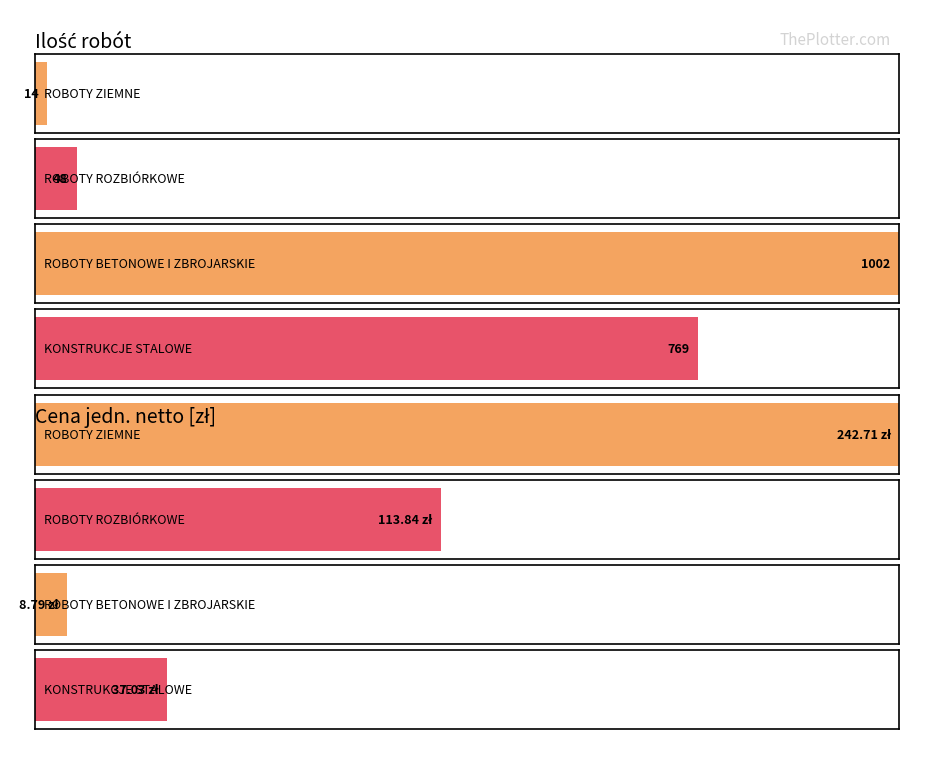

What is the total value across all series at ROBOTY ZIEMNE?

256.7